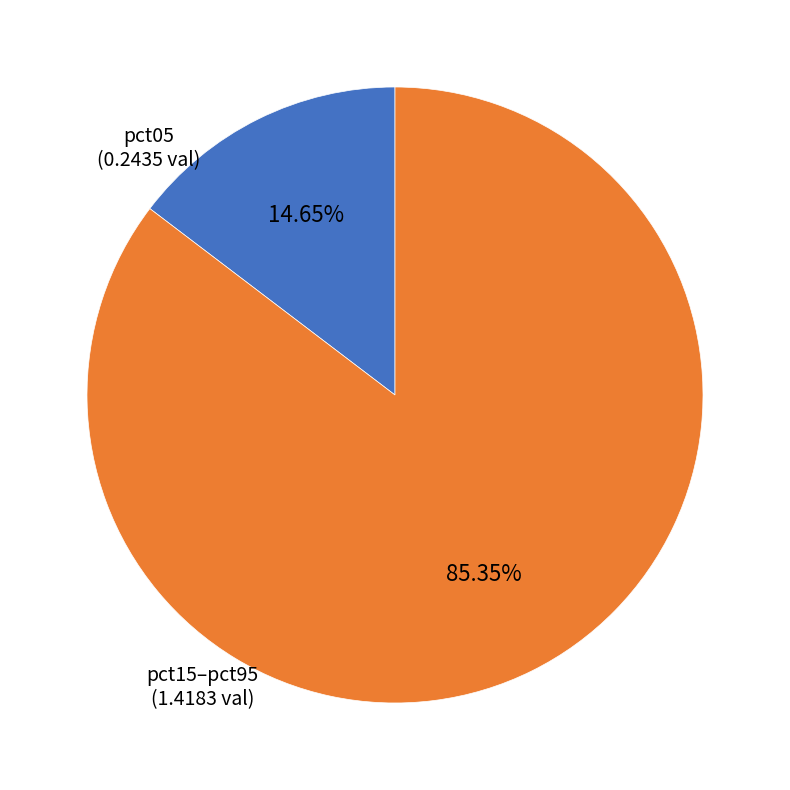

To the nearest percent, what is the average slice percentage?

50%